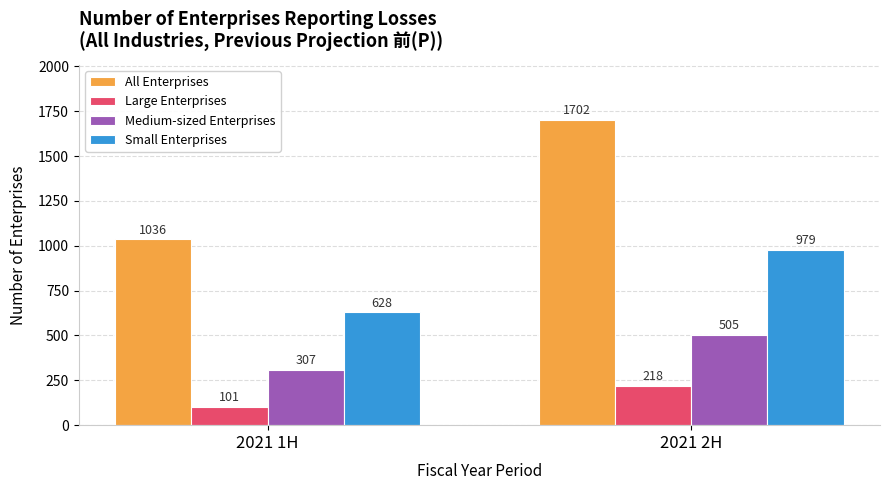

What is the label of the 2nd bar from the left?

2021 2H